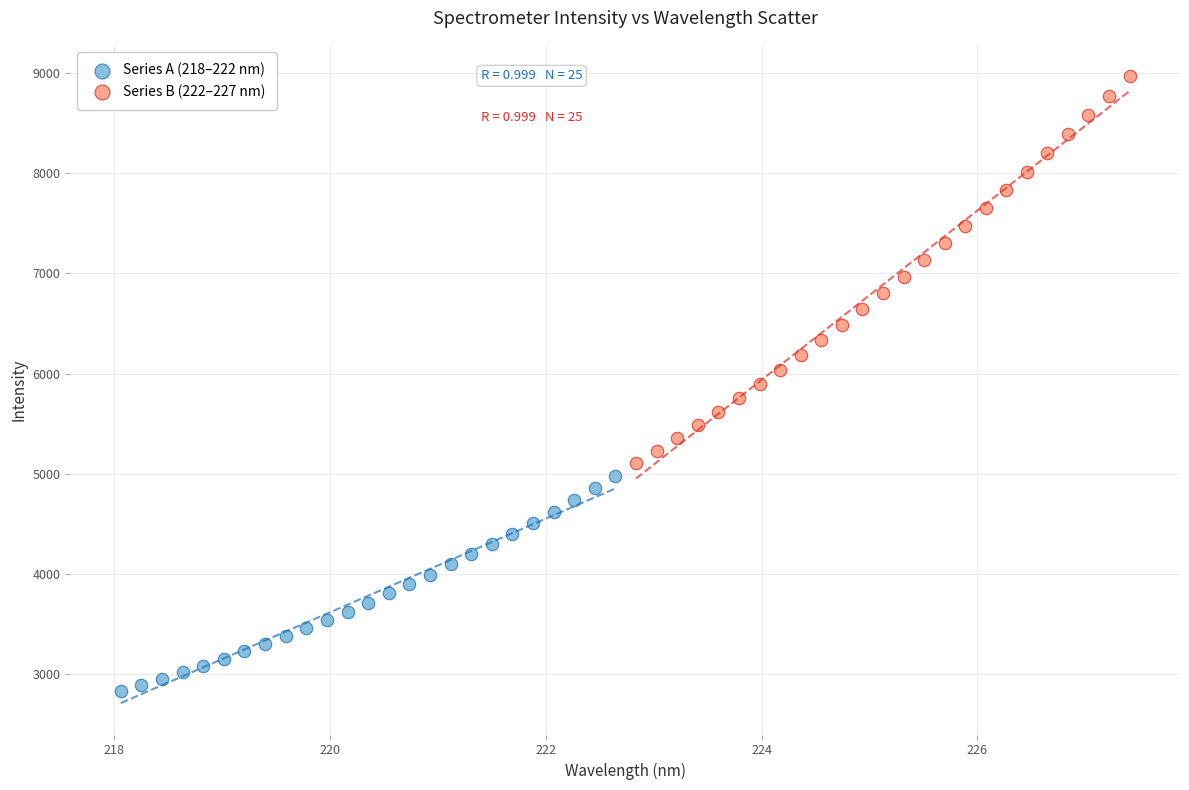

What are all the series names shown in the legend?

Series A (218–222 nm), Series B (222–227 nm)